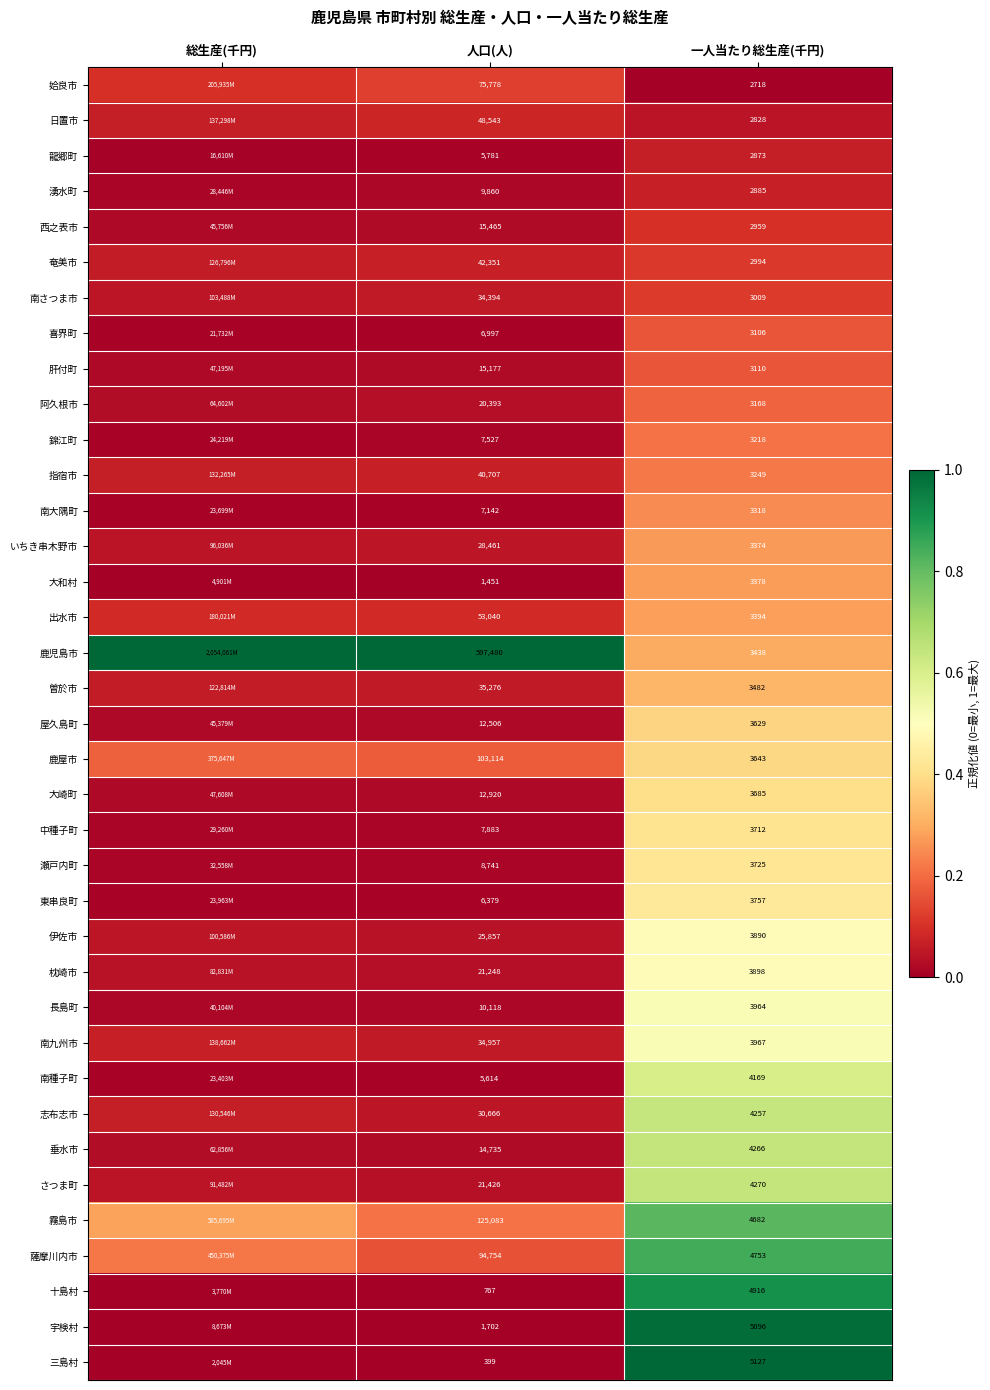

What is the total value across all series at 総生産(千円)?

2.7